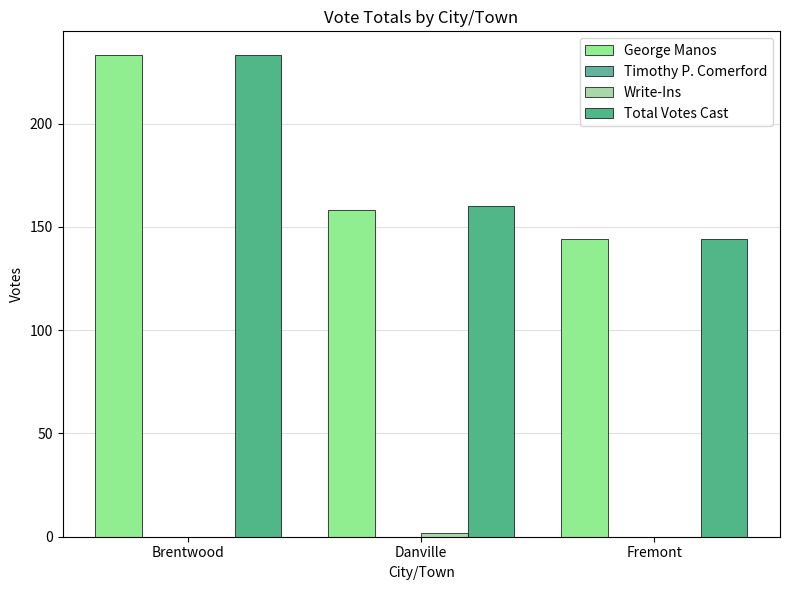

What is the spread (max minus min) of values at Danville?

158